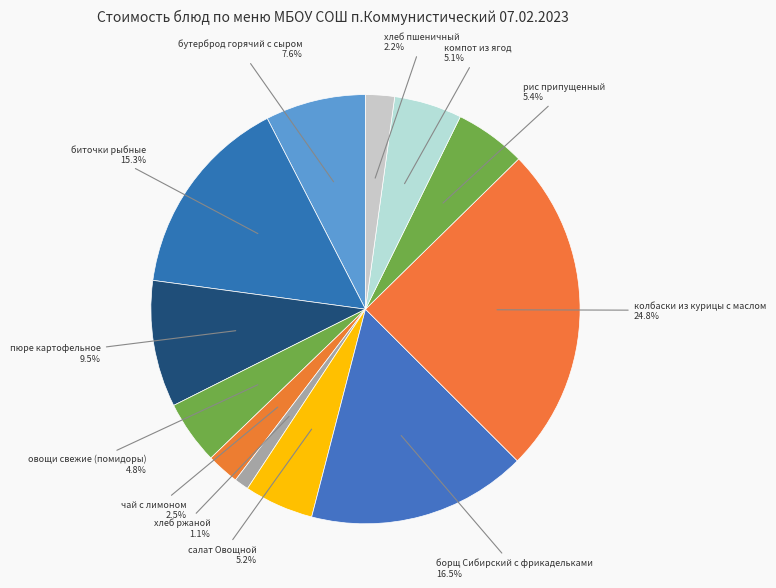

Is there a majority slice in this chart?

No